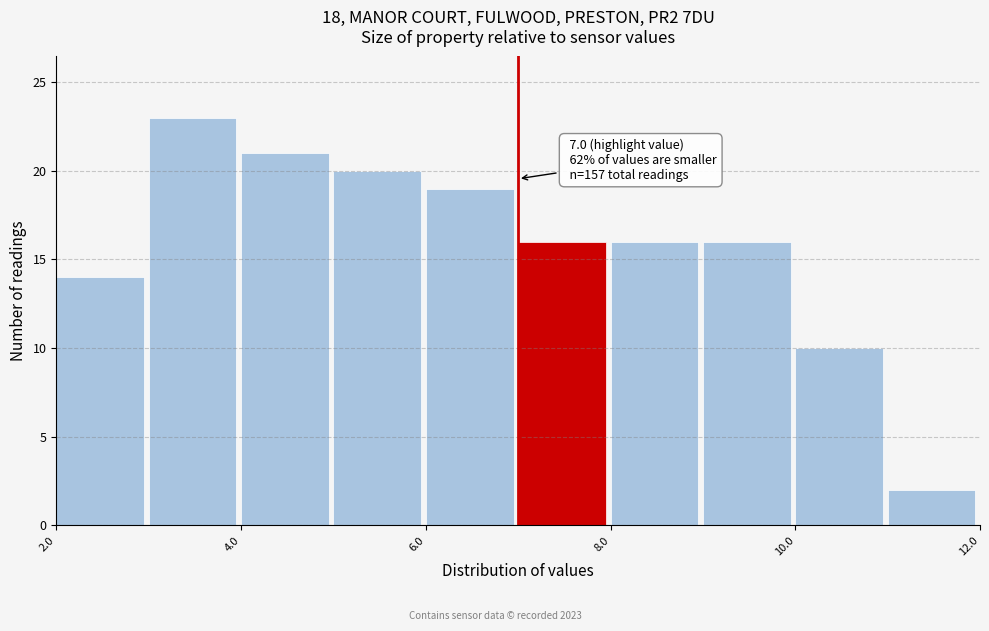

Over which range of the x-axis is the bar tallest?

3 to 4